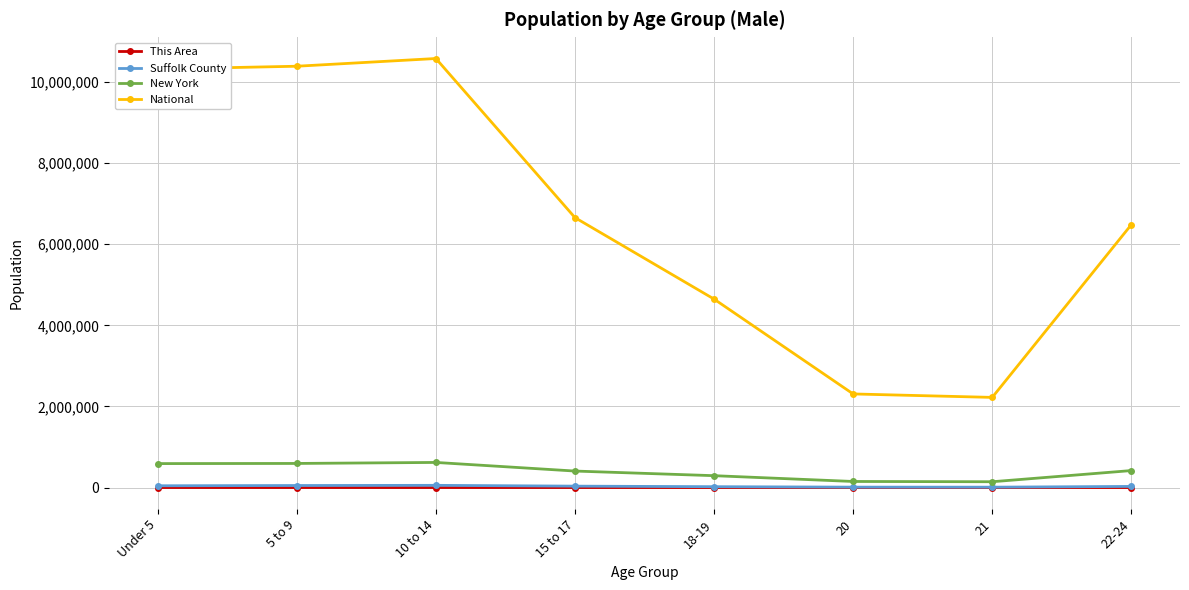

True or false: Suffolk County and National intersect in this chart.

False